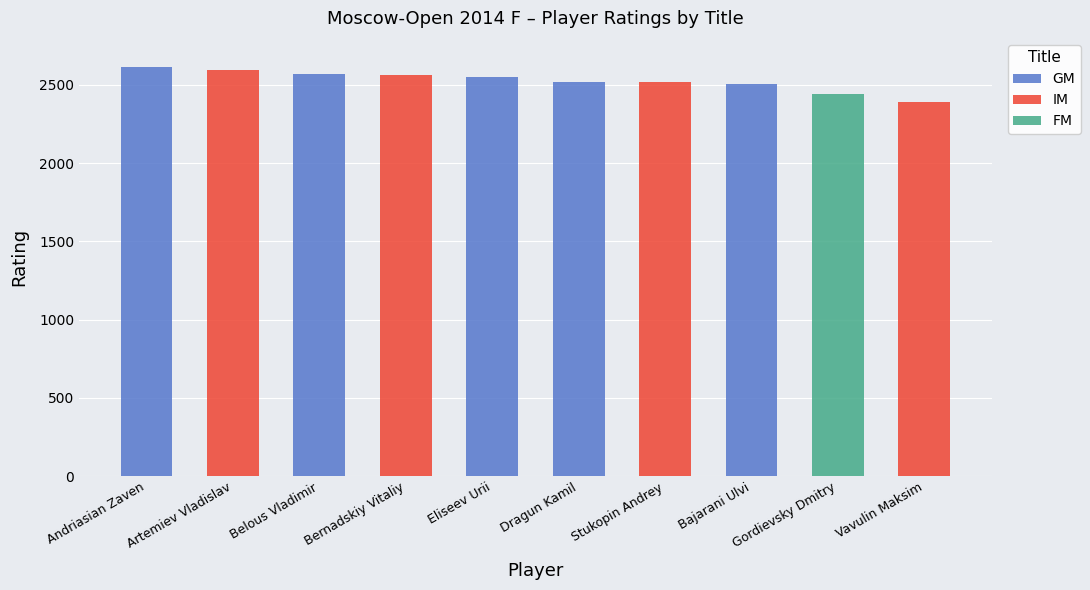

How many categories are shown in the chart?

10